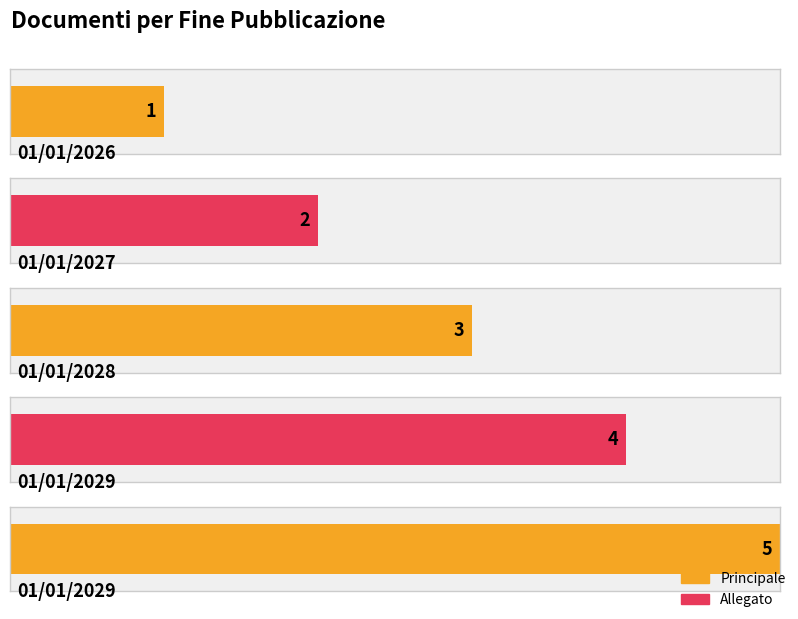

Between 01/01/2029 and 01/01/2026, which is larger?

01/01/2029